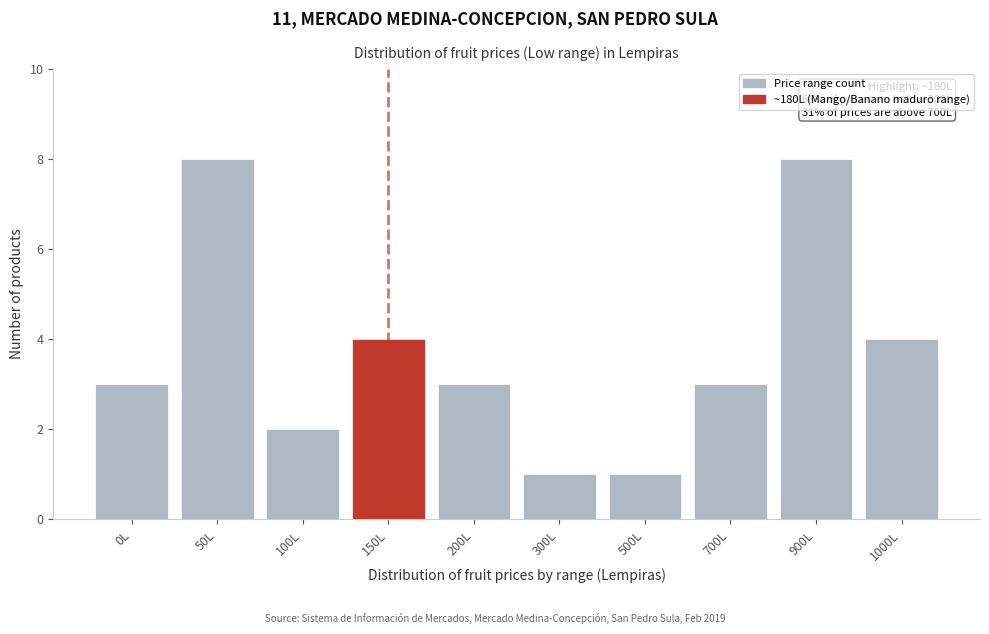

Reading left to right, list all the values displayed in this chart.

3	8	2	4	3	1	1	3	8	4